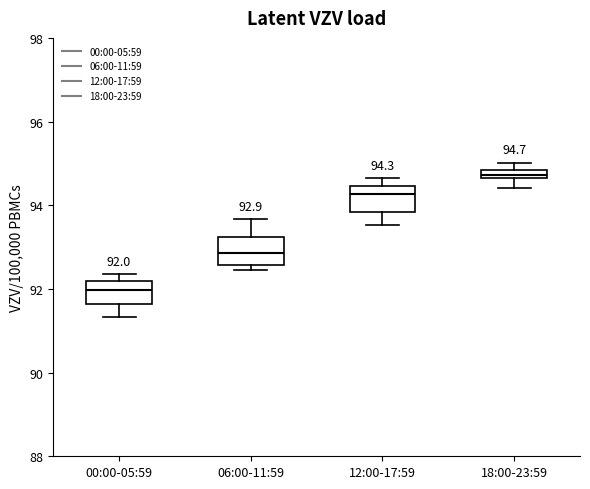

Which box's median line is the lowest?

00:00-05:59